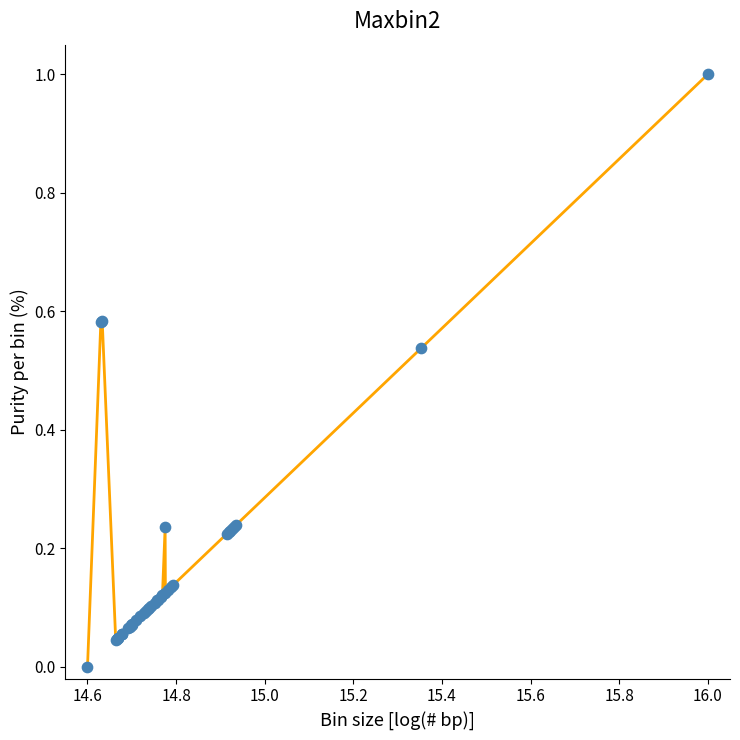

What is the maximum value shown in the chart?

1.0